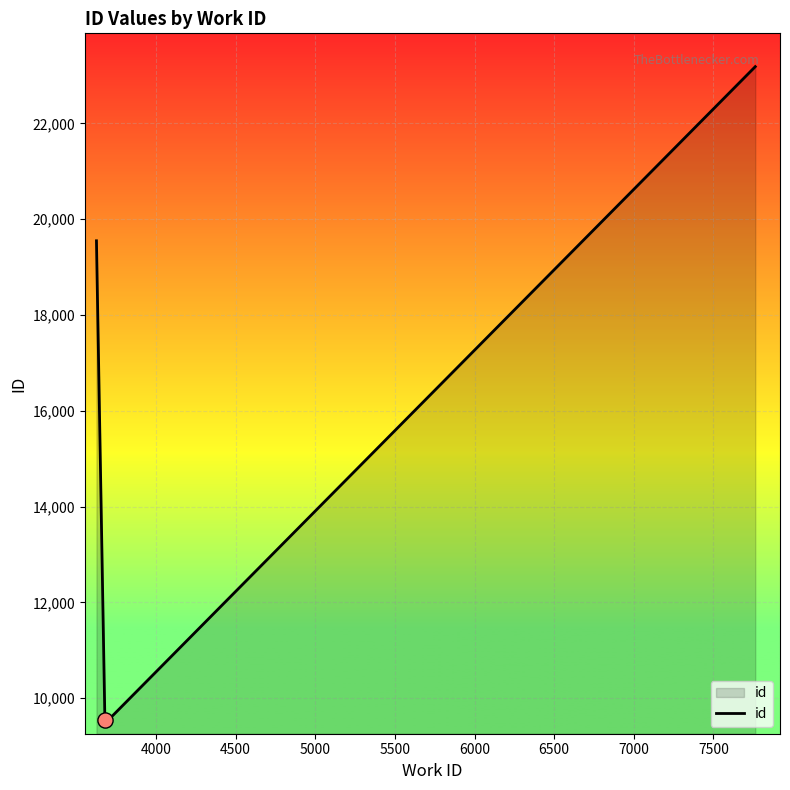

Between 7500 and 7000, which is larger?

7500